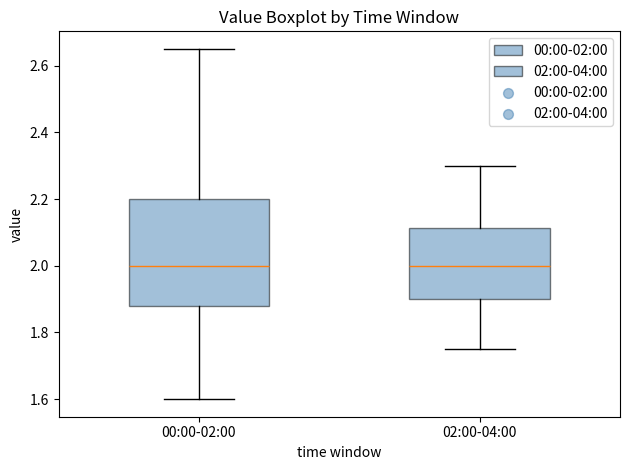

Reading left to right, transcribe this box plot: for each box, give where its median line is, the range the box spans, and where its two whiskers end, as read against the y-axis. The values are not printed on the chart, so give them approximately, as read against the axis.

00:00-02:00: median 2.00, box 1.88 to 2.20, whiskers 1.60 to 2.66
02:00-04:00: median 2.00, box 1.90 to 2.12, whiskers 1.76 to 2.30